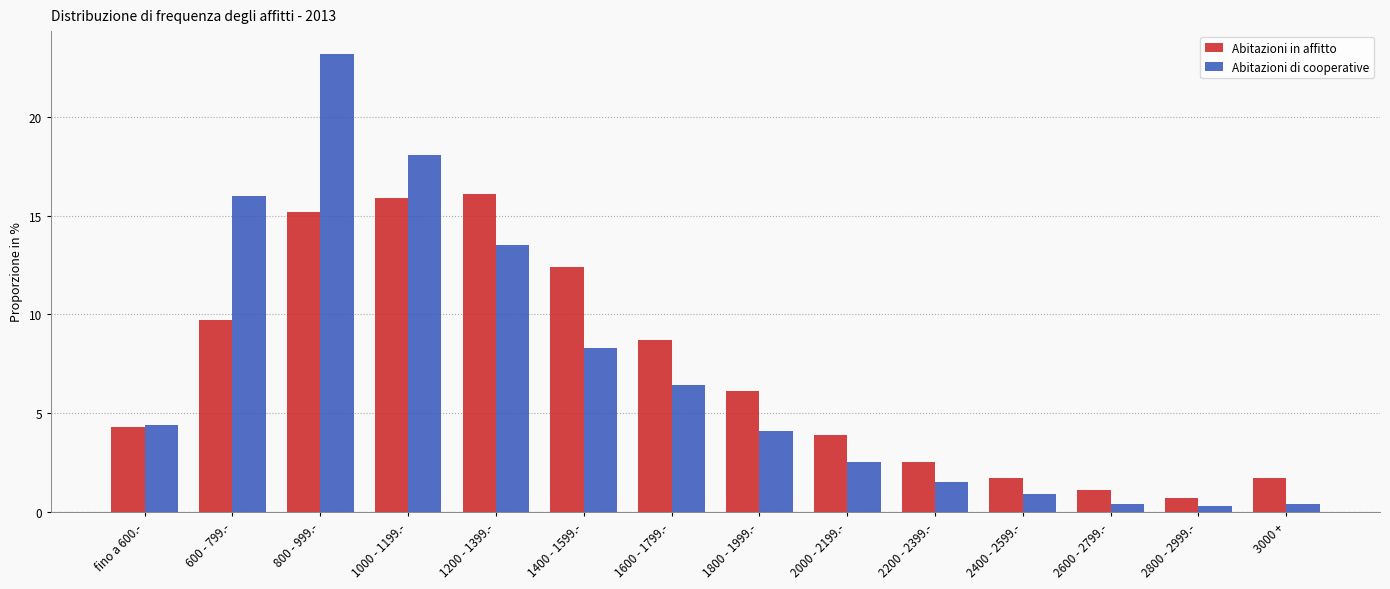

What is the label of the 3rd bar from the left?

800 - 999.-